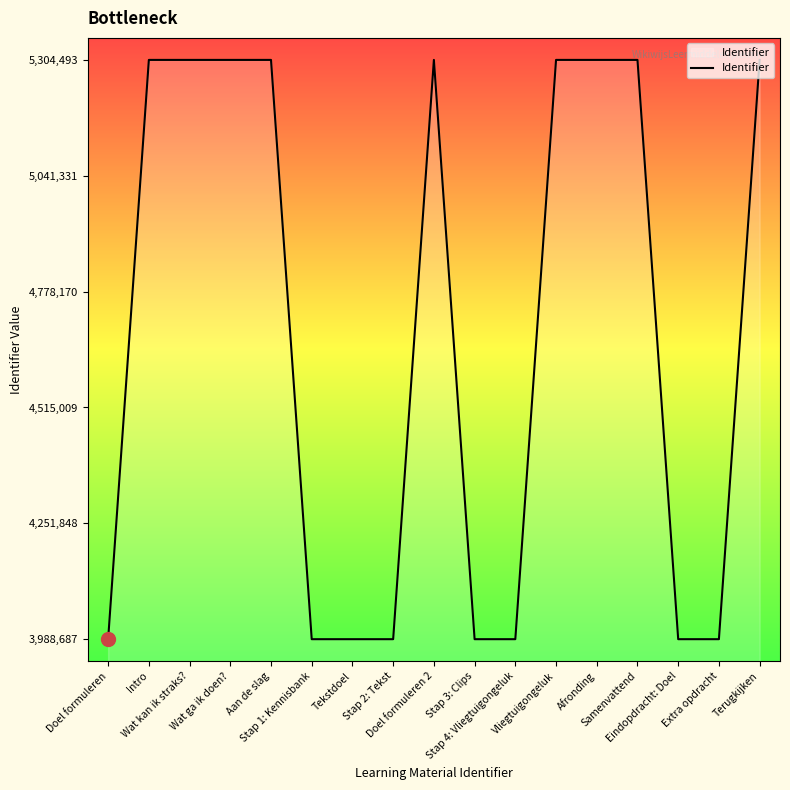

What is the difference between the maximum and minimum values?

1315806